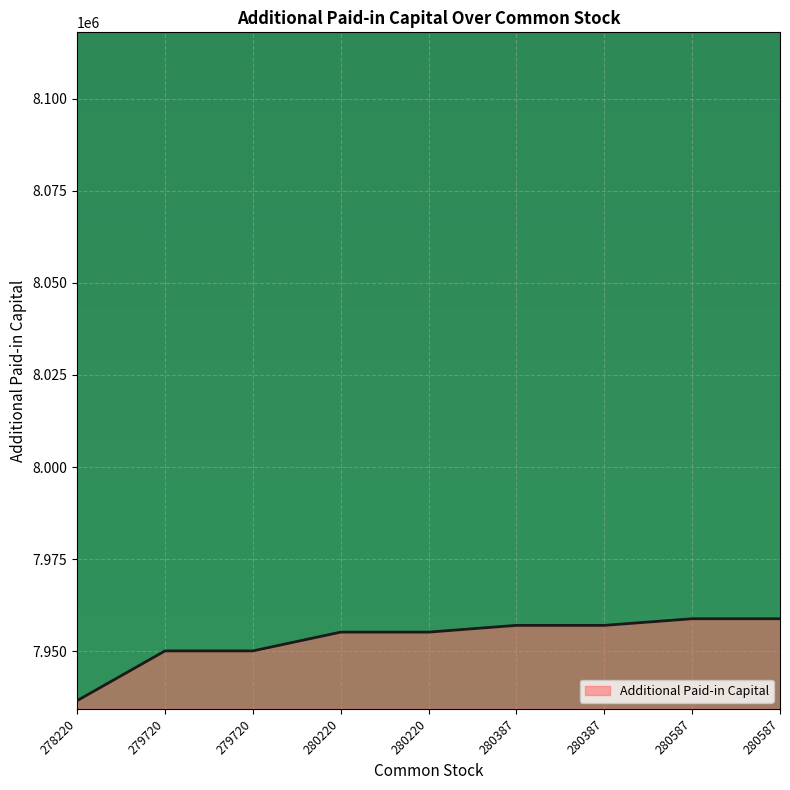

Rank the categories by value from highest to lowest.

280587, 280587, 280387, 280387, 280220, 280220, 279720, 279720, 278220